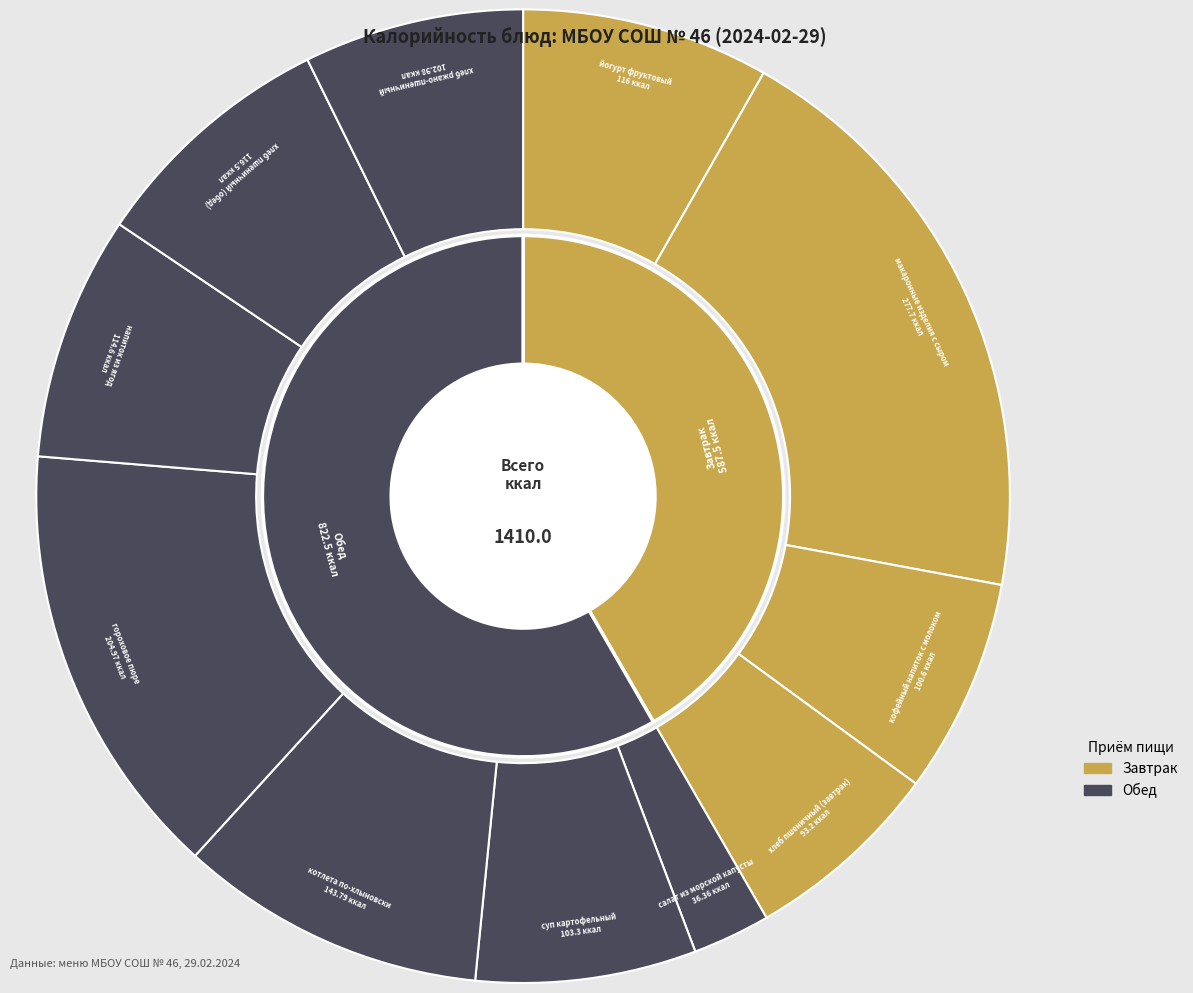

To the nearest percent, what is the difference between the largest and smallest slice percentages?

17%